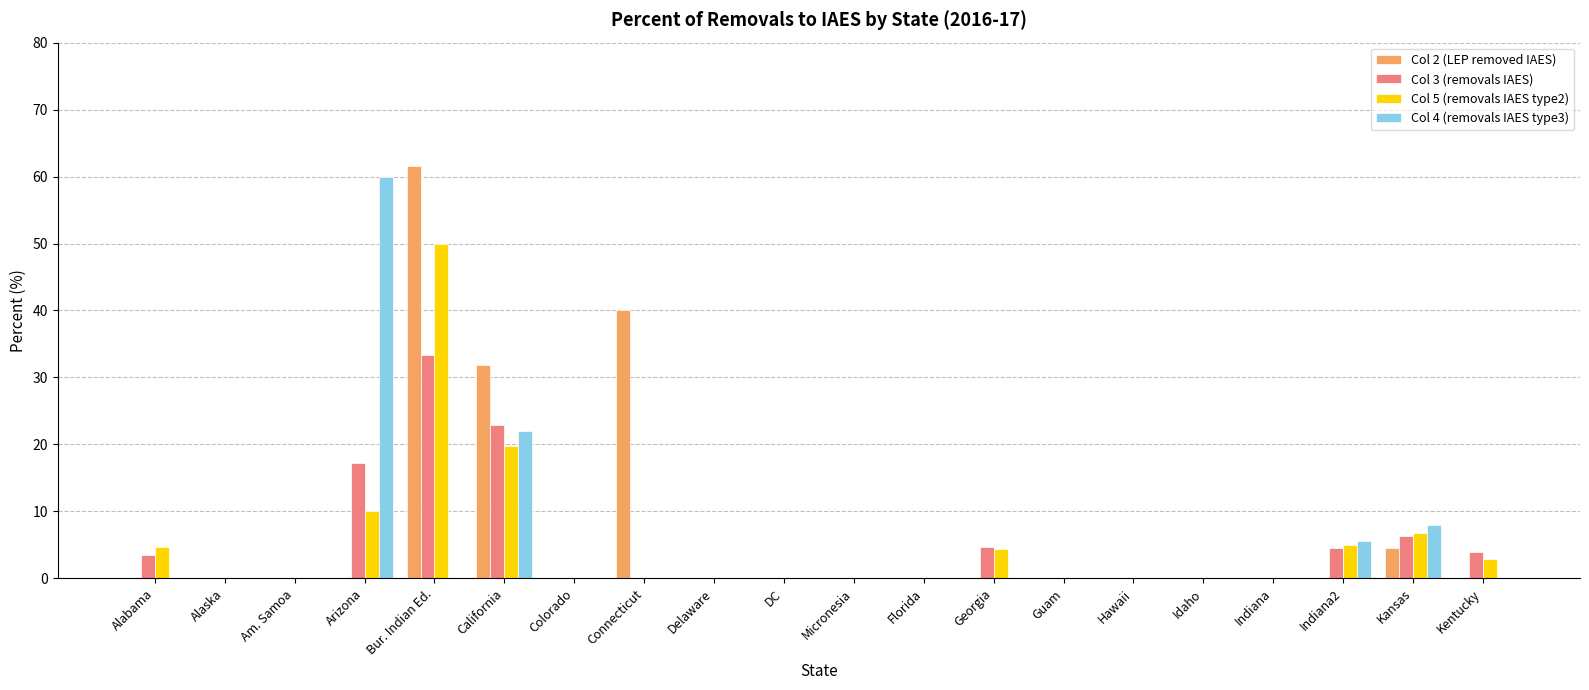

What is the greatest value displayed?

61.5